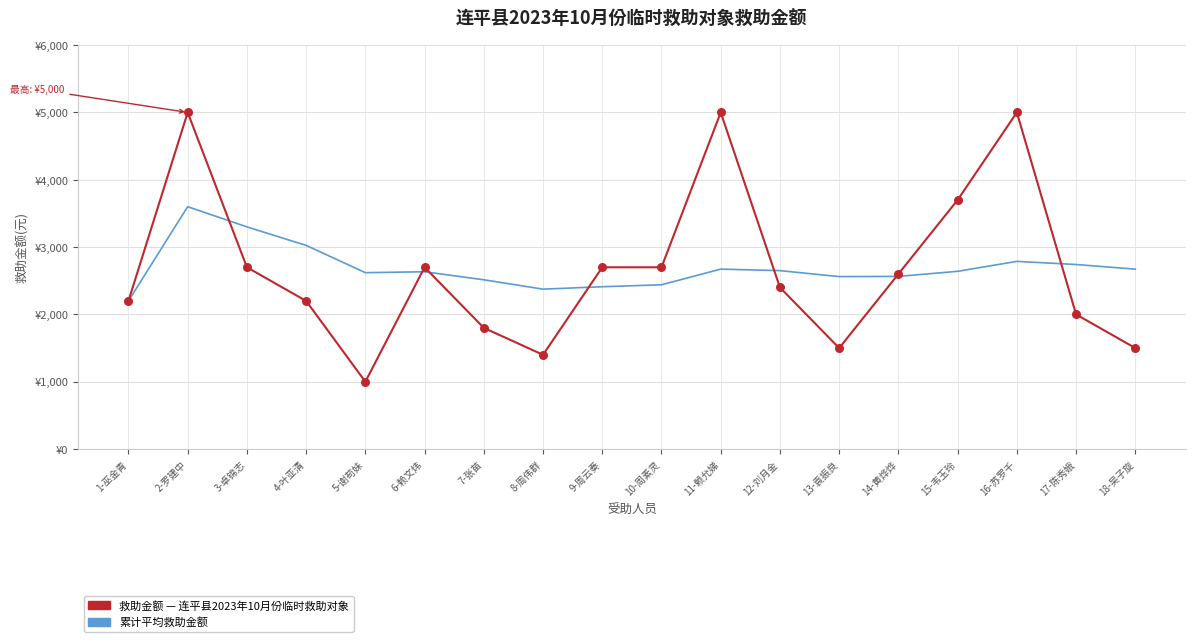

Does the chart have visible grid lines?

Yes